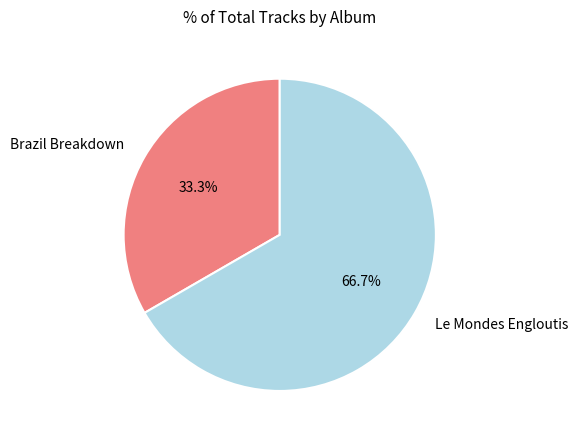

To the nearest percent, what portion does Brazil Breakdown represent?

33%